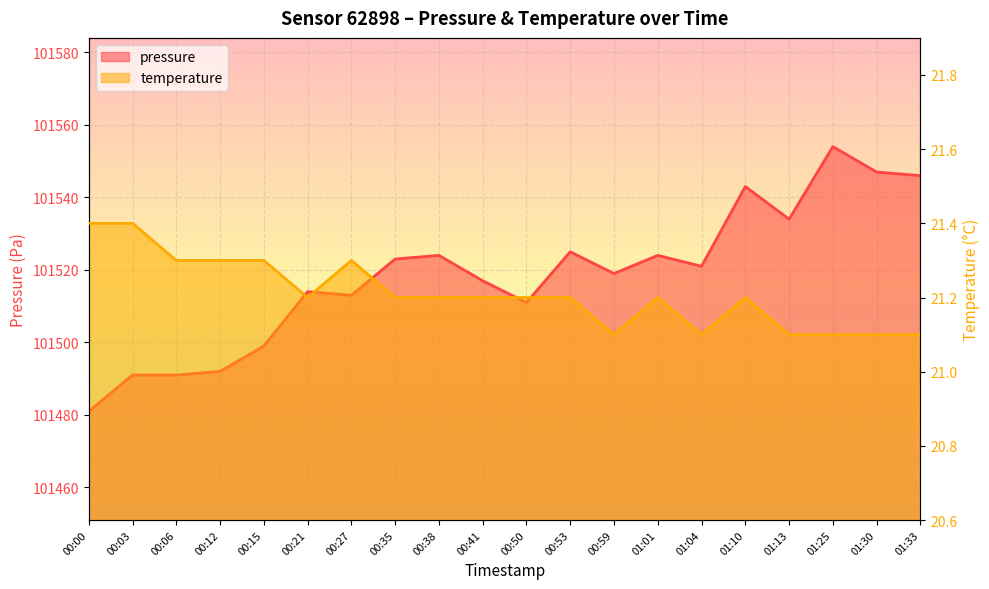

What are all the series names shown in the legend?

pressure, temperature